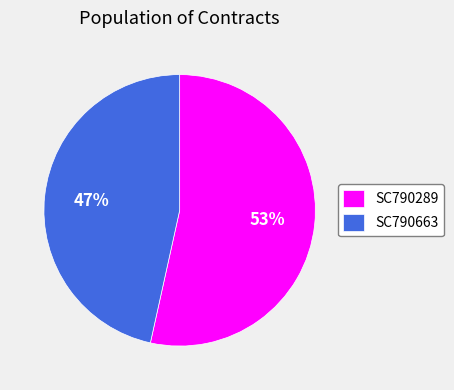

What is the ratio of the value at SC790289 to the value at SC790663?

1.1